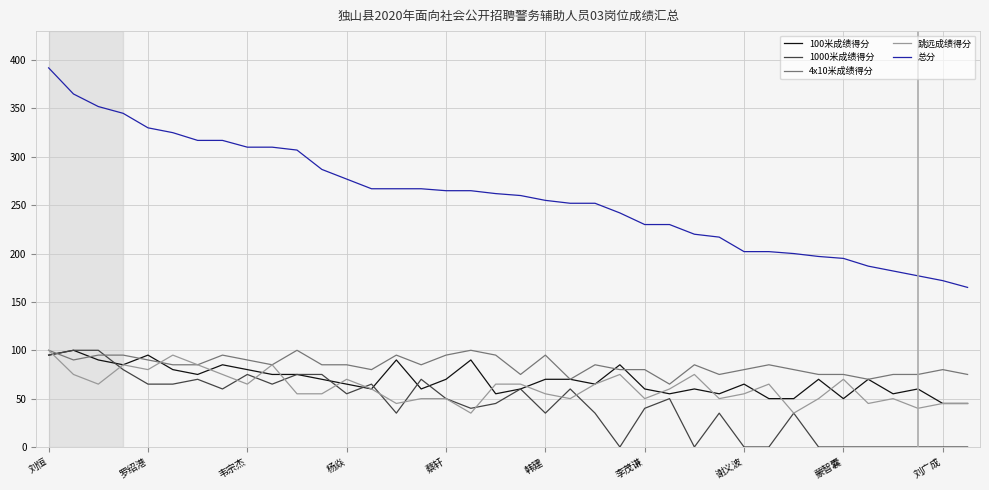

Which series has the largest range (max minus min)?

总分